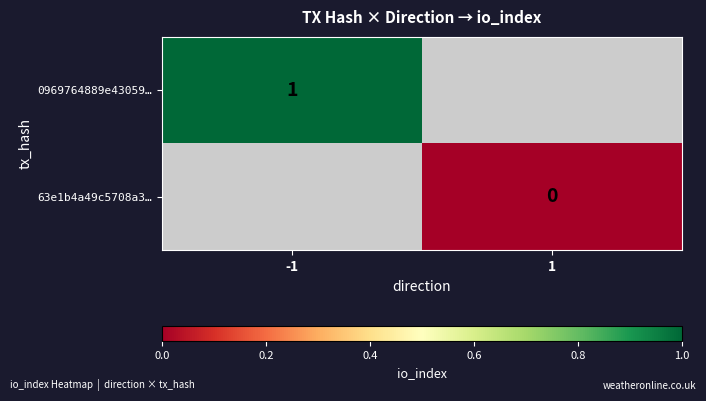

At which label is 0969764889e43059… closest to 1?

-1